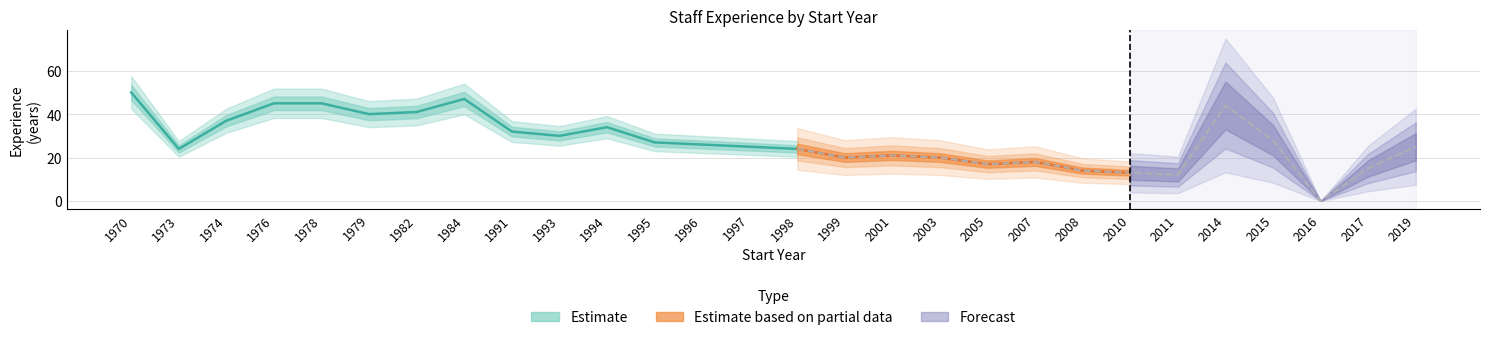

Which category has the lowest value across all series?

2016